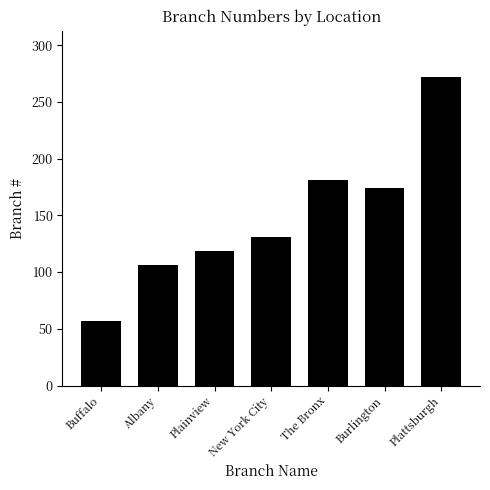

How many bars are there in total?

7